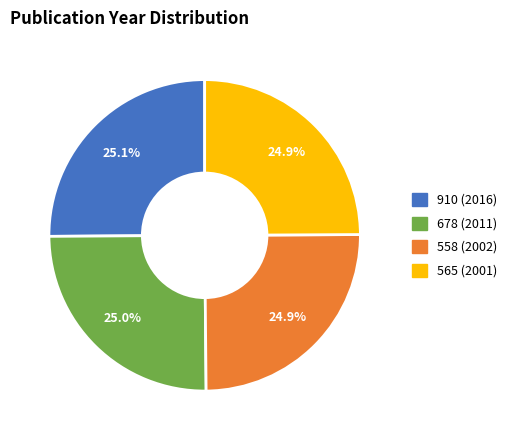

Is there a majority slice in this chart?

No